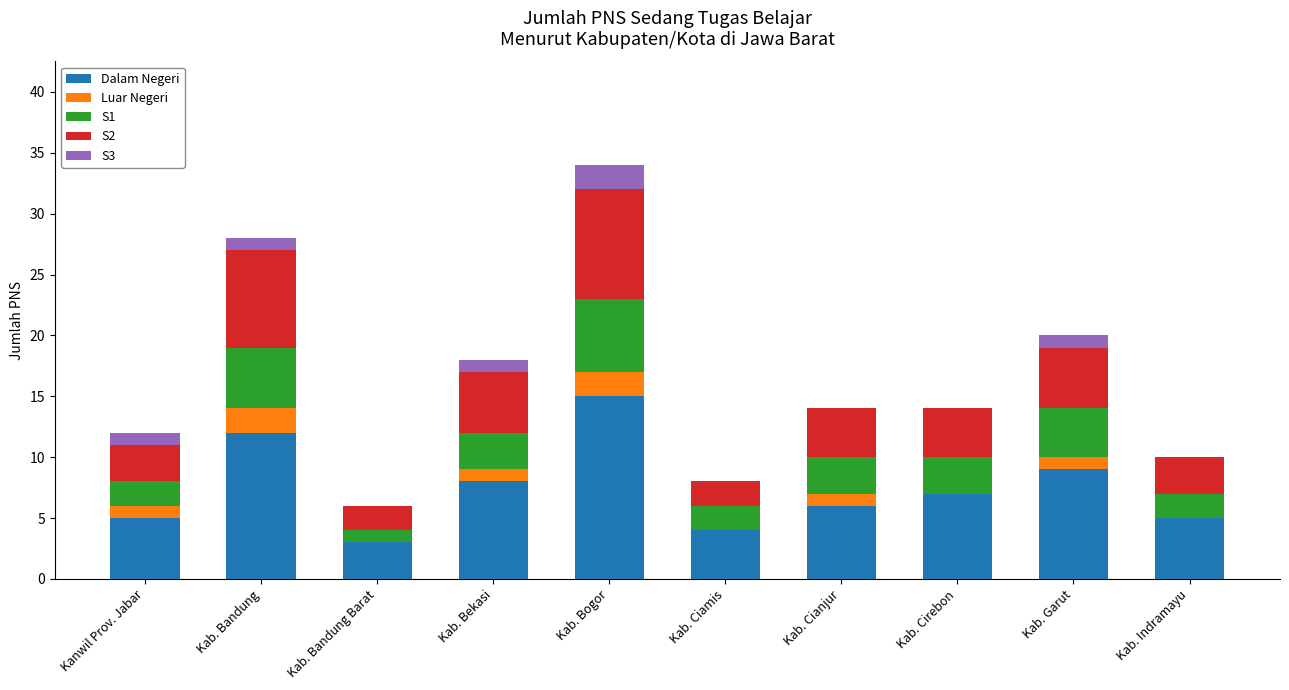

Does the chart contain stacked bars?

Yes